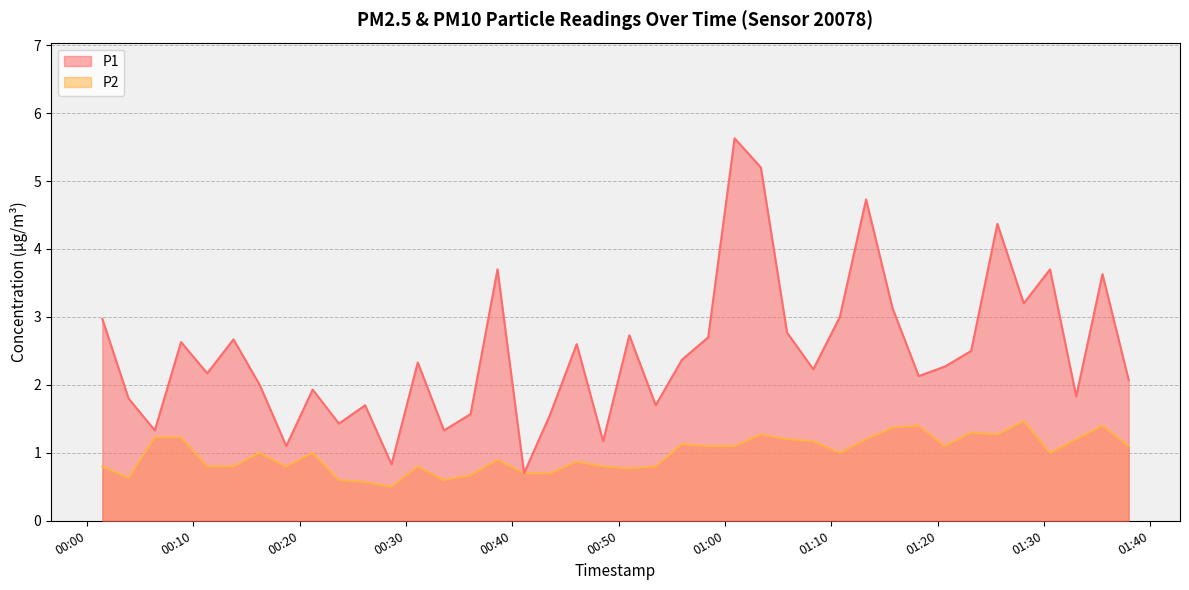

Reading left to right, transcribe all the data shown in this chart.

P1: 3.0	1.8	1.3	2.6	2.2	2.7	2.0	1.1	1.9	1.4	1.7	0.8	2.3	1.3	1.6	3.7	0.7	1.6	2.6	1.2	2.7	1.7	2.4	2.7	5.6	5.2	2.8	2.2	3.0	4.7	3.1	2.1	2.3	2.5	4.4	3.2	3.7	1.8	3.6	2.1
P2: 0.8	0.6	1.2	1.2	0.8	0.8	1.0	0.8	1.0	0.6	0.6	0.5	0.8	0.6	0.7	0.9	0.7	0.7	0.9	0.8	0.8	0.8	1.1	1.1	1.1	1.3	1.2	1.2	1.0	1.2	1.4	1.4	1.1	1.3	1.3	1.5	1.0	1.2	1.4	1.1